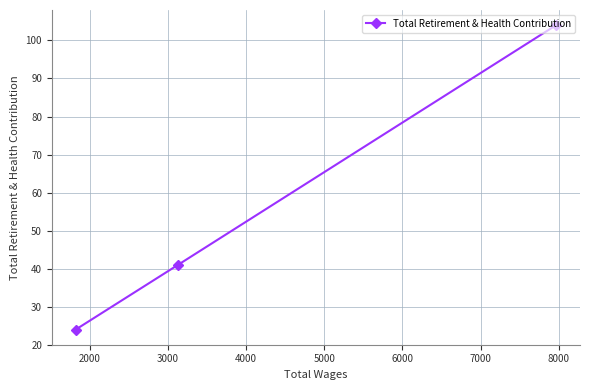

What is the sum of all values?

169